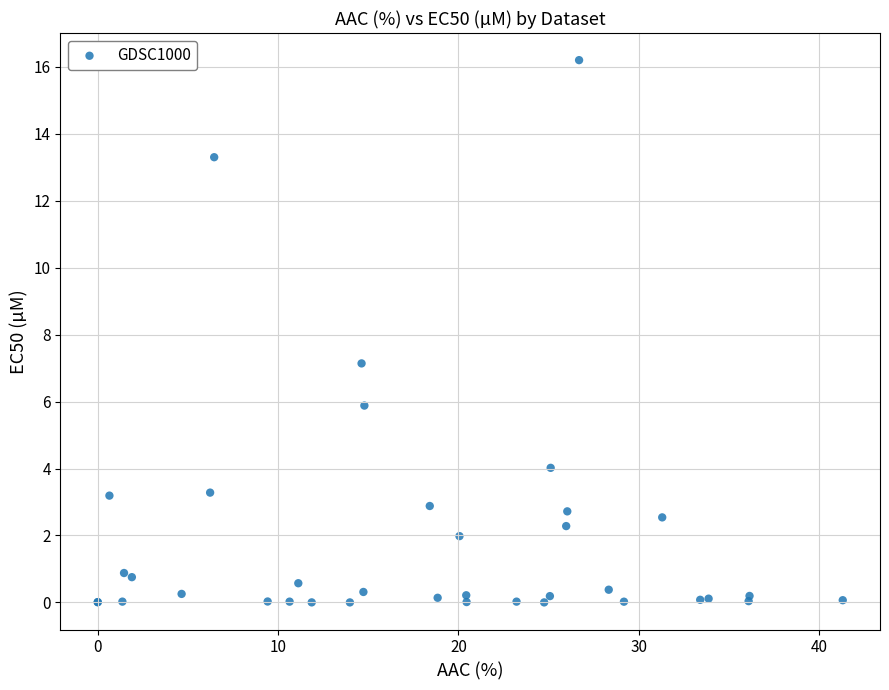

What Y value in the scatter plot is closest to 8?

7.1